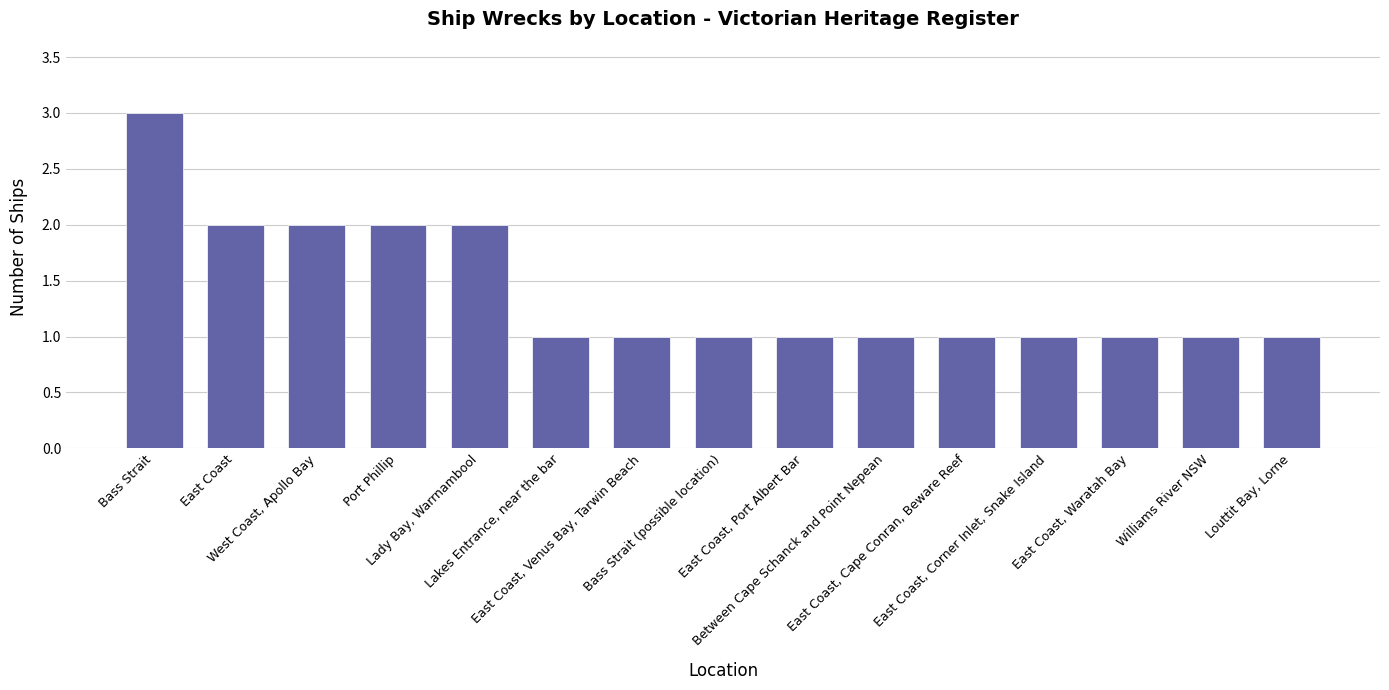

What is the label of the 8th bar from the right?

Bass Strait (possible location)